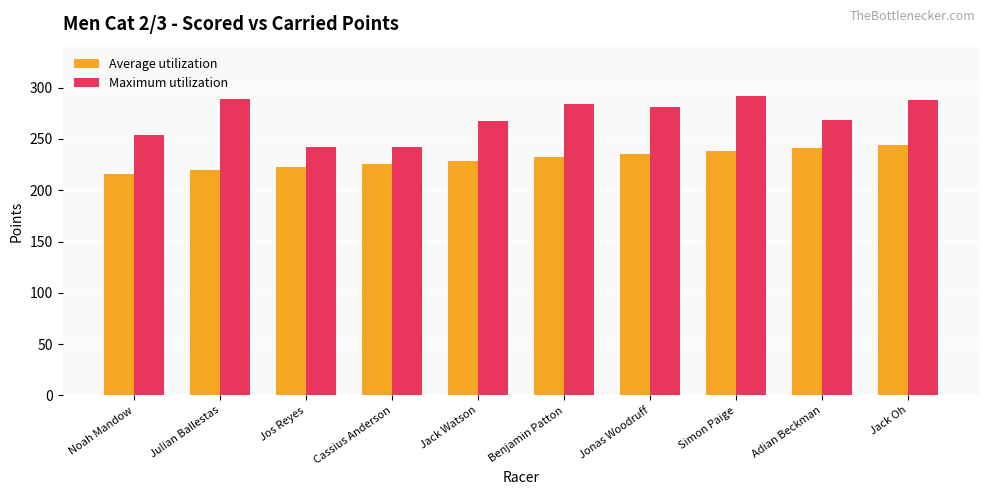

List the series in order of their overall mean, lowest first.

Average utilization, Maximum utilization